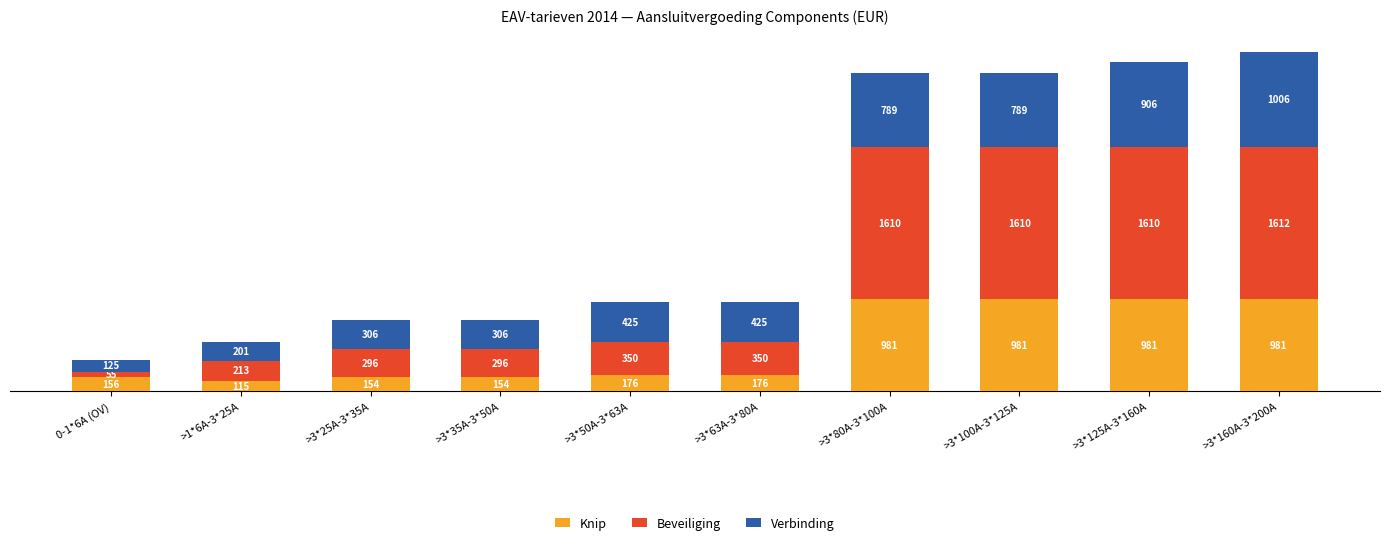

The value of Knip at >3*80A-3*100A is 1558.7. True or false?

False